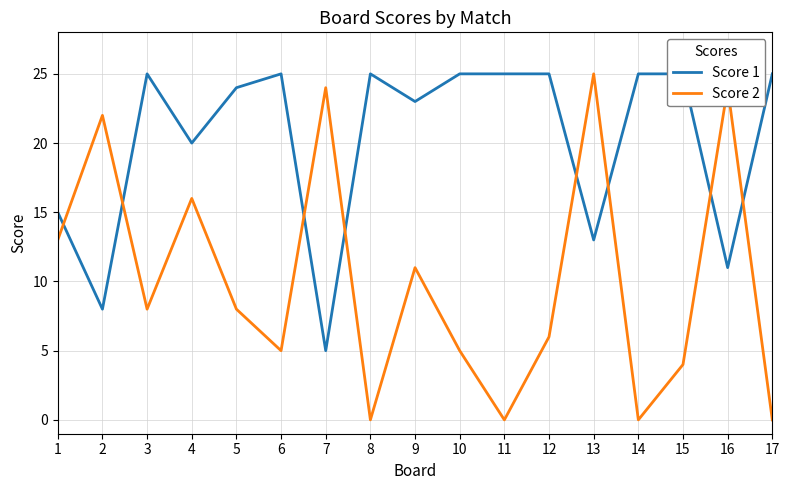

Which series ends up on top after the final intersection of Score 2 and Score 1?

Score 1